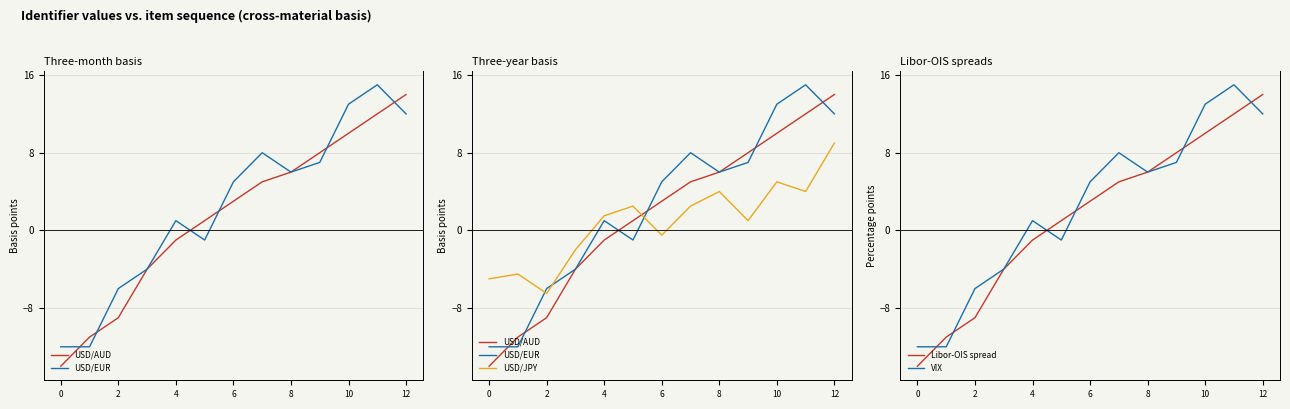

Is the value of Libor-OIS spread at 8 greater than the value of VIX at 6?

Yes